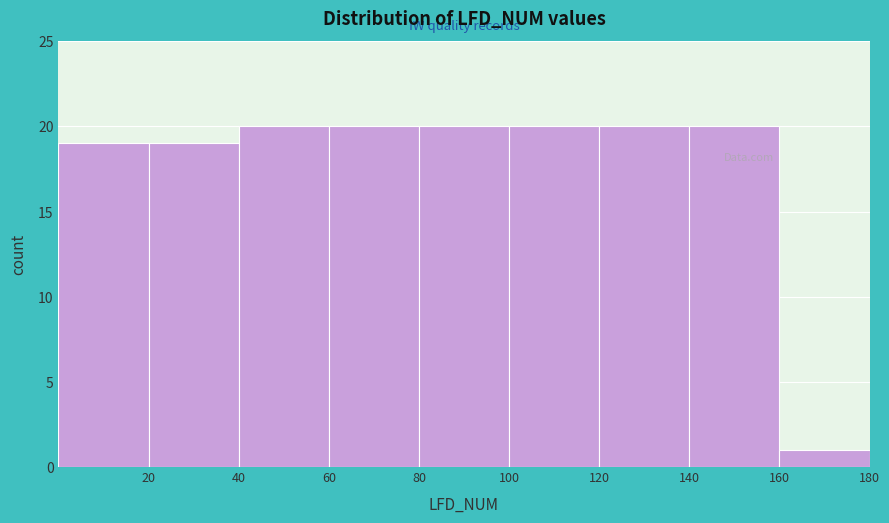

Reading left to right, transcribe this chart: for each bar, give the range it covers on the x-axis and its height. The values are not printed on the chart, so give them approximately, as read against the axis.

0 to 20: 19
20 to 40: 19
40 to 60: 20
60 to 80: 20
80 to 100: 20
100 to 120: 20
120 to 140: 20
140 to 160: 20
160 to 180: 1